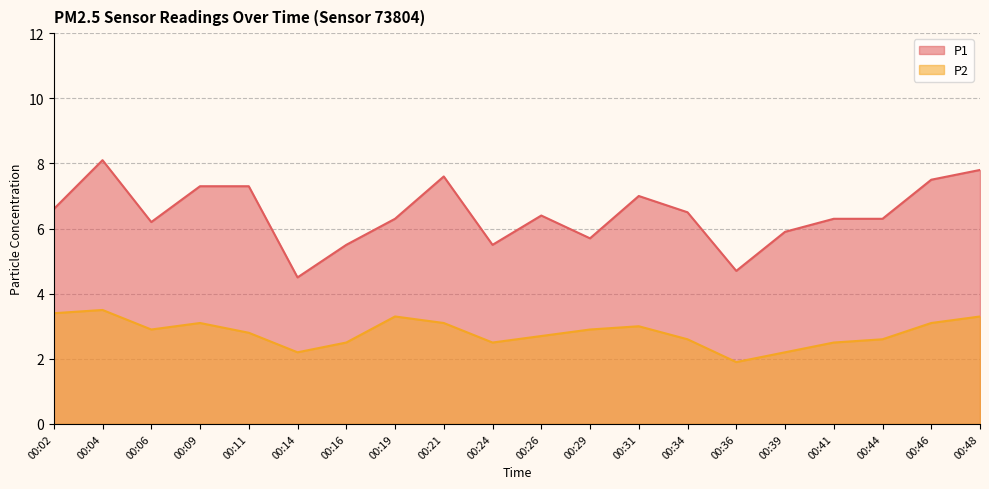

At which label is P2 closest to 2?

00:36